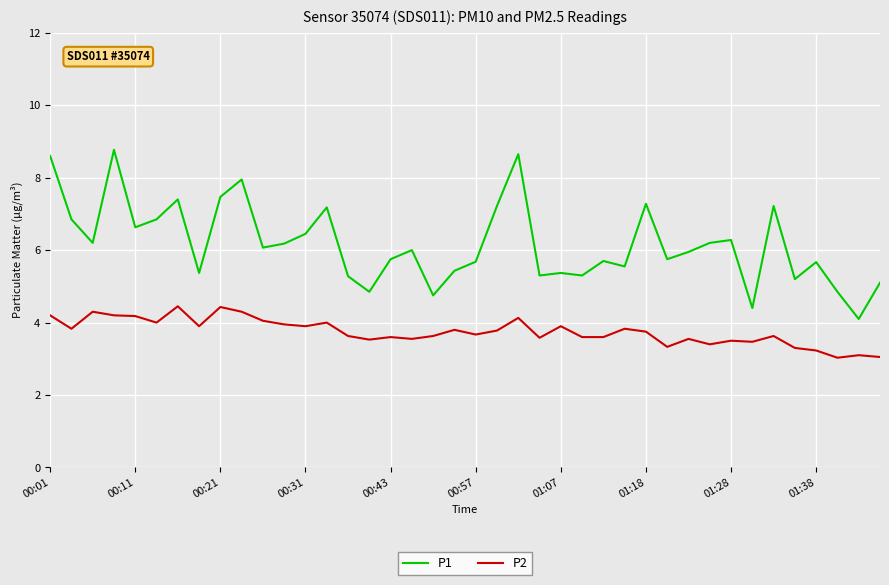

What is the lowest value of the P2 series?

3.0